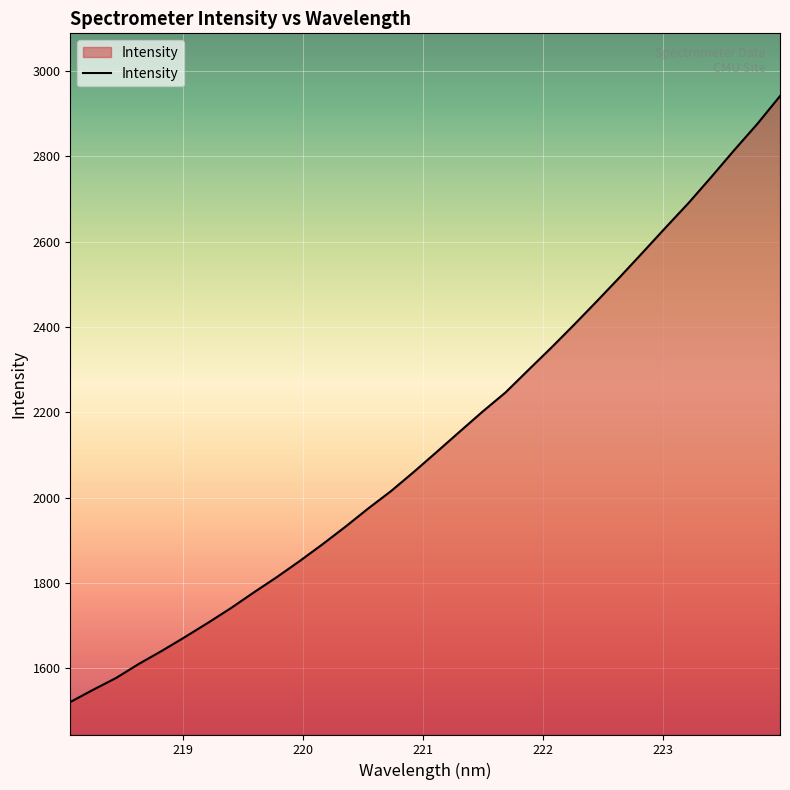

What is the sum of all values?

68361.2